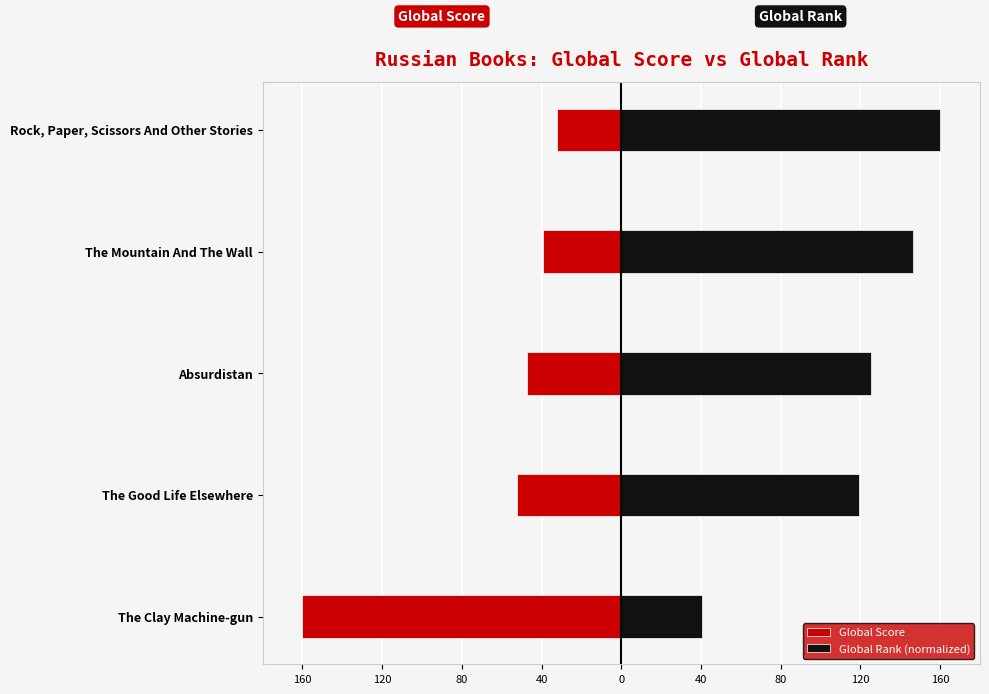

Are the bars horizontal?

Yes